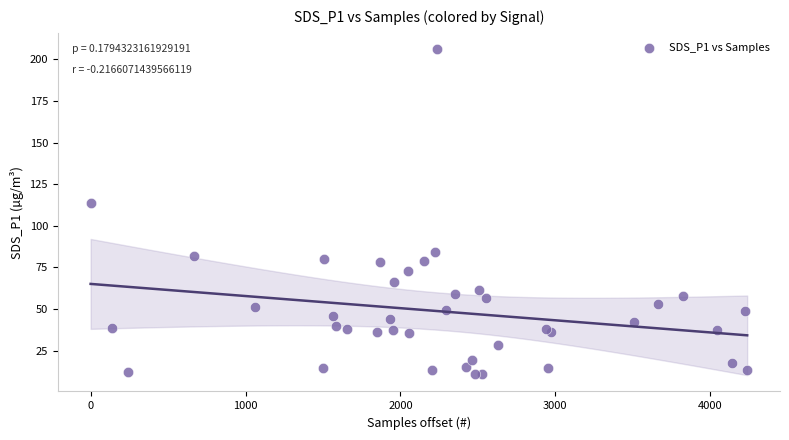

What Y value in the scatter plot is closest to 108?

113.8